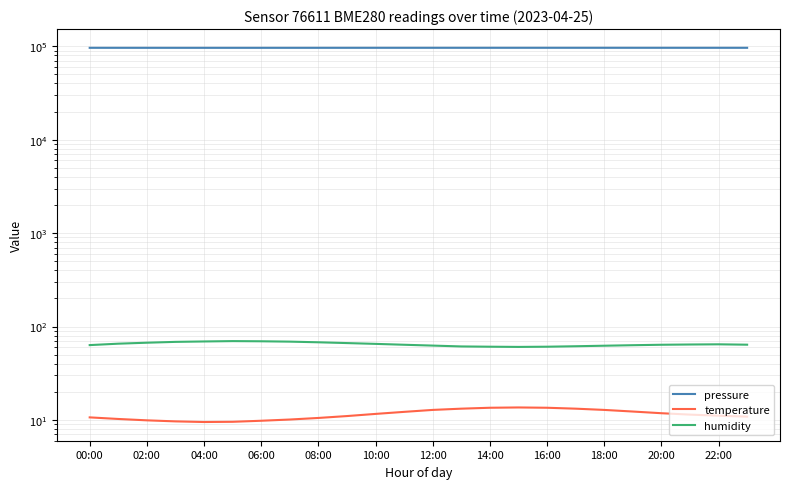

What is the highest value of the pressure series?

96410.0